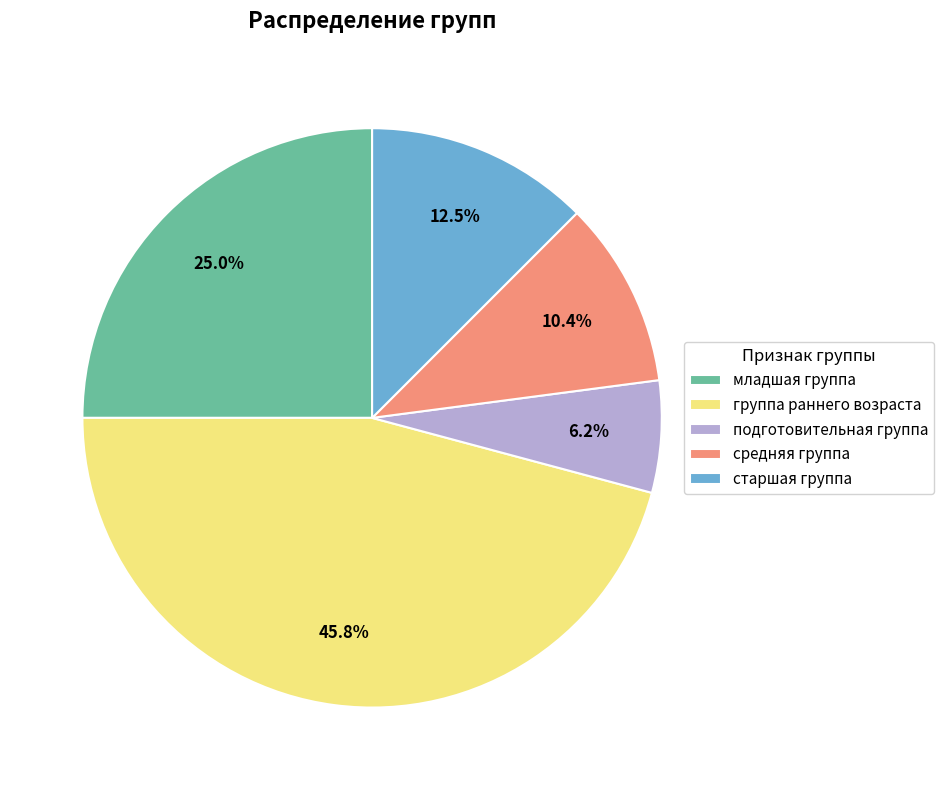

What is the smallest slice in the pie chart?

подготовительная группа